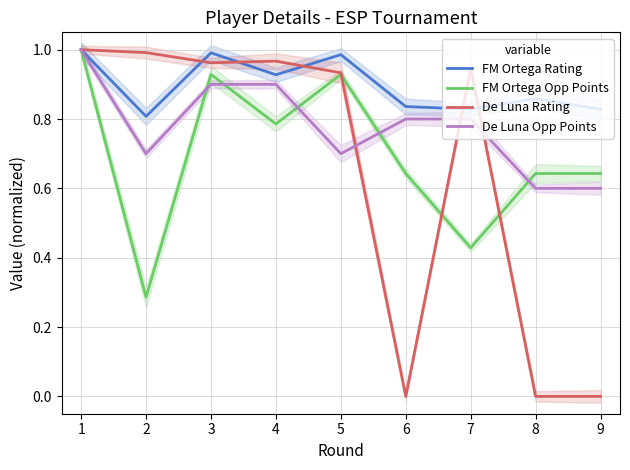

The value of FM Ortega Opp Points at 3 is 0.9. True or false?

True